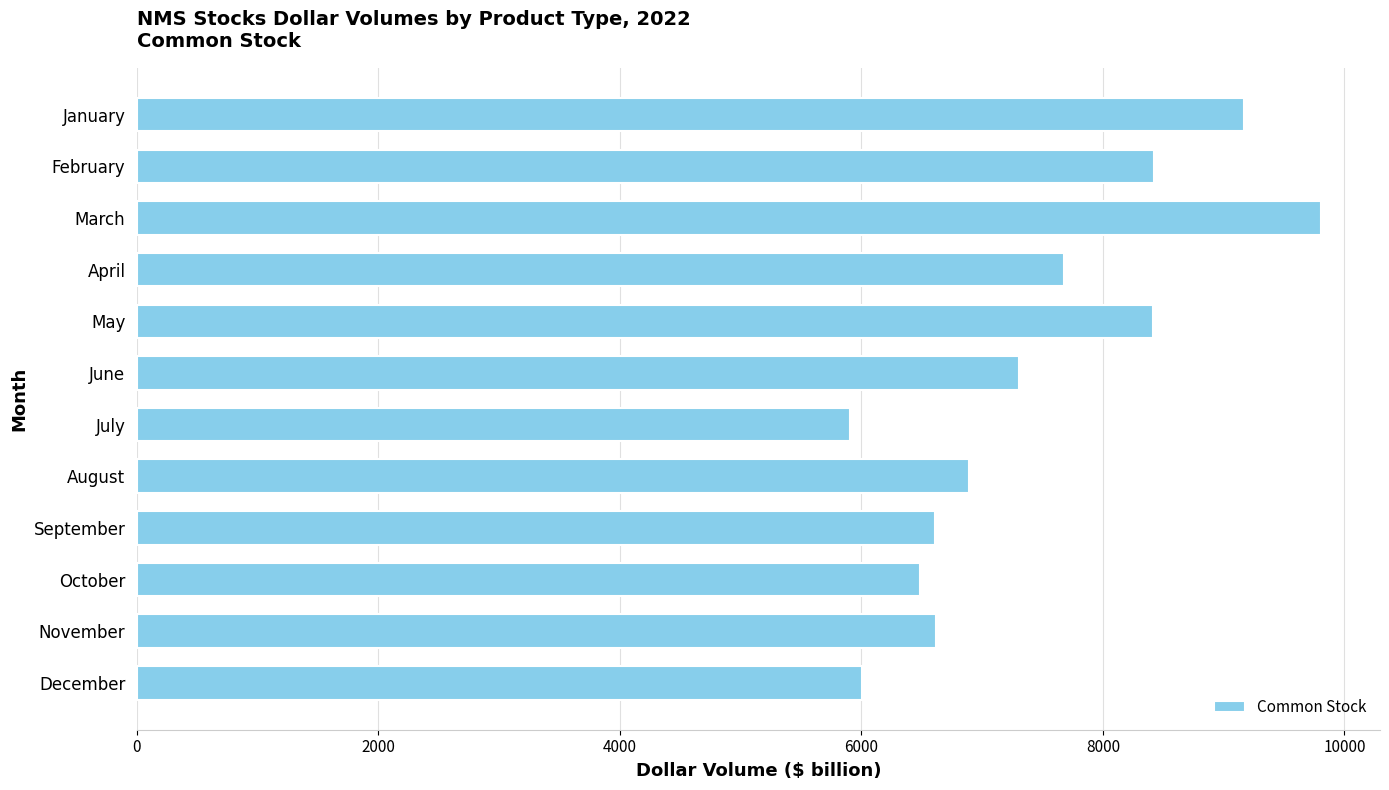

What is the value of the 3rd bar from the top?

9804.3